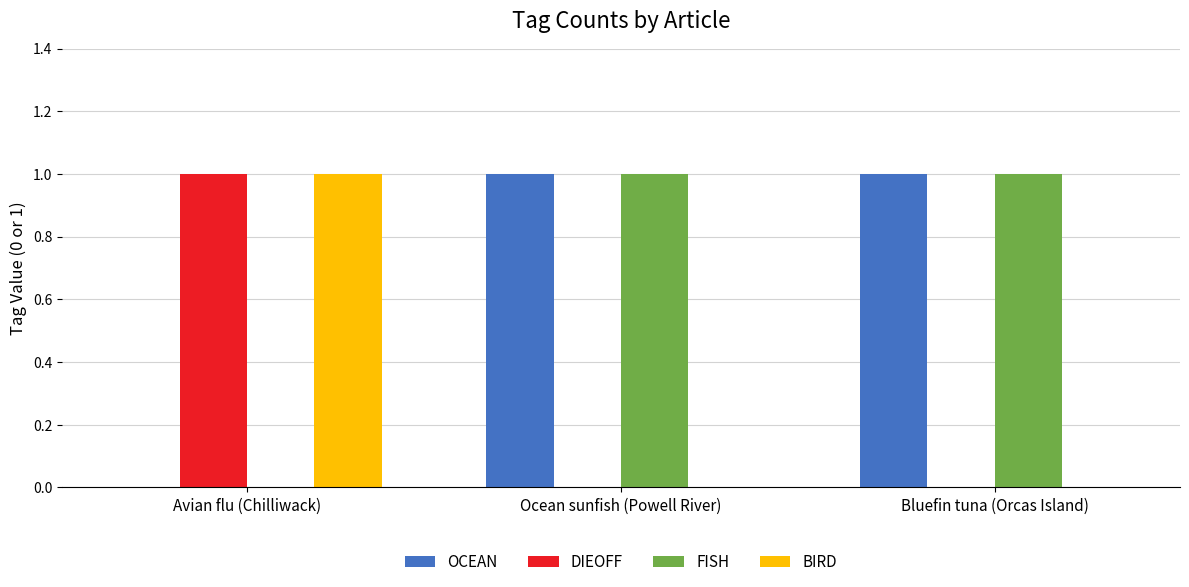

What is the total value across all series at Ocean sunfish (Powell River)?

2